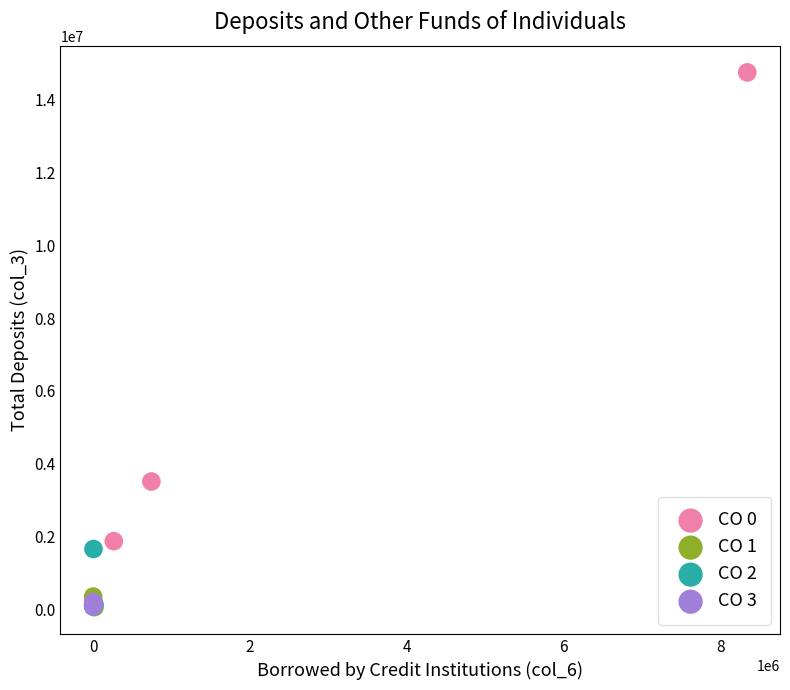

Which series reaches the maximum Y coordinate?

CO 0